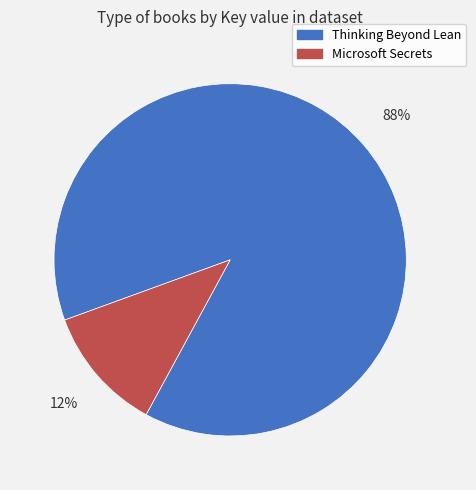

What percentage is the Microsoft Secrets slice, to the nearest percent?

12%